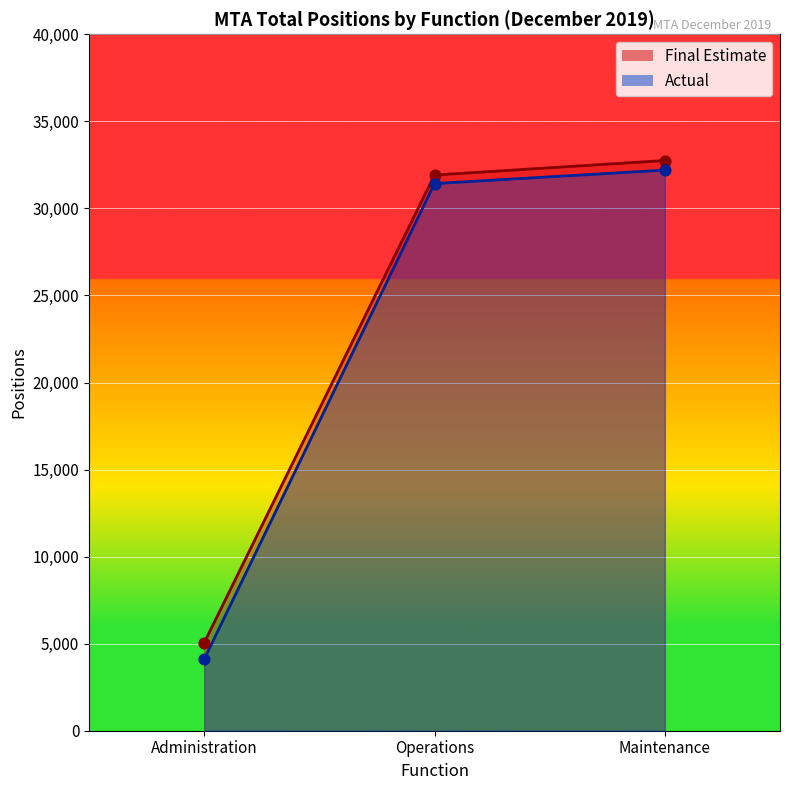

At how many categories does at least one series exceed 14885?

2